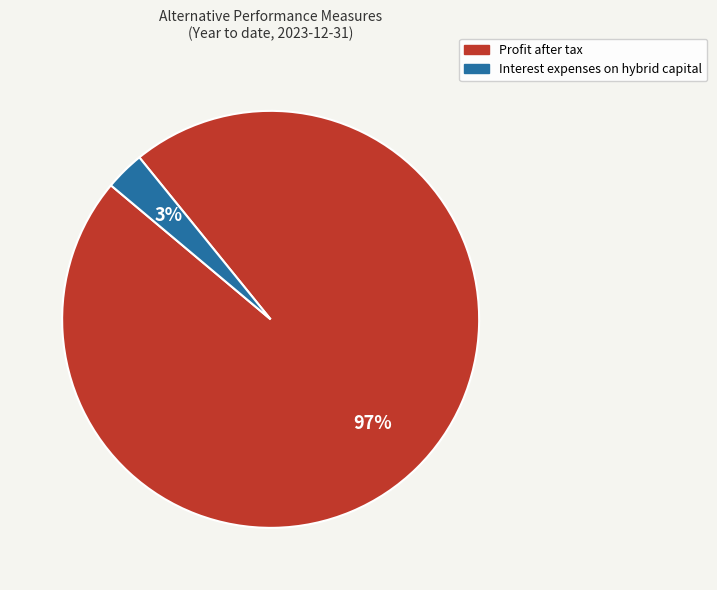

Which category has the biggest portion of the pie?

Profit after tax